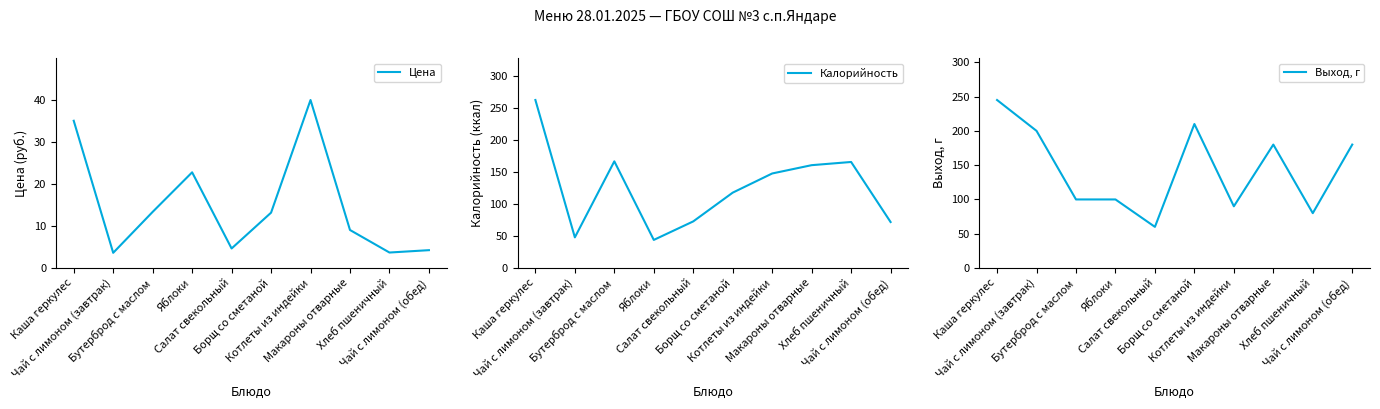

Which has a higher value, Хлеб пшеничный or Бутерброд с маслом?

Бутерброд с маслом